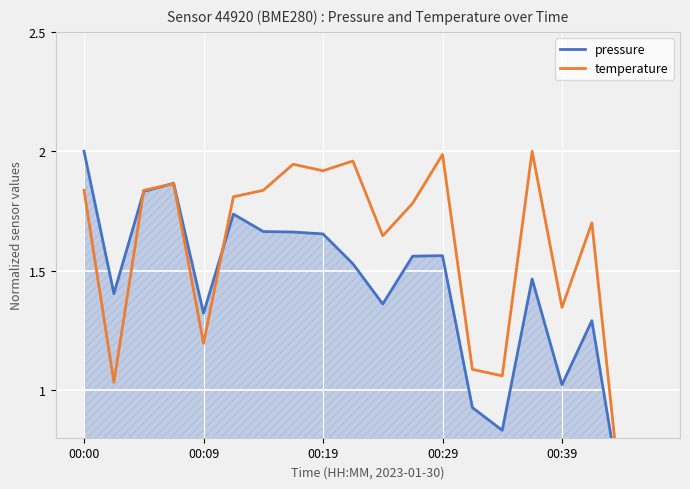

How many data points in temperature are less than 1?

2